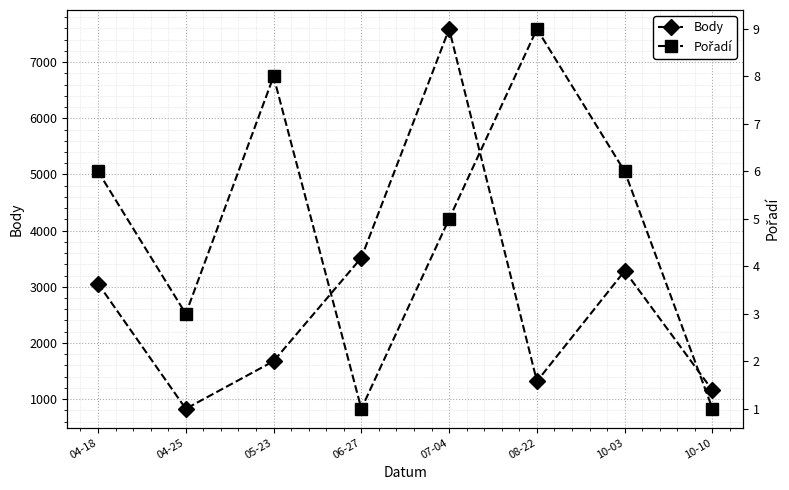

What position from the left is 10-03?

7